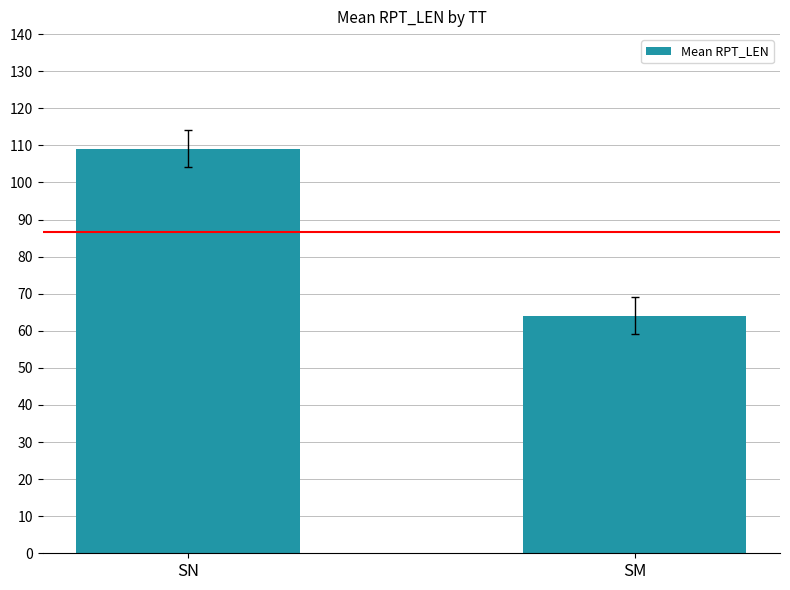

Approximately how many times larger is the value at SM compared to SN?

0.6